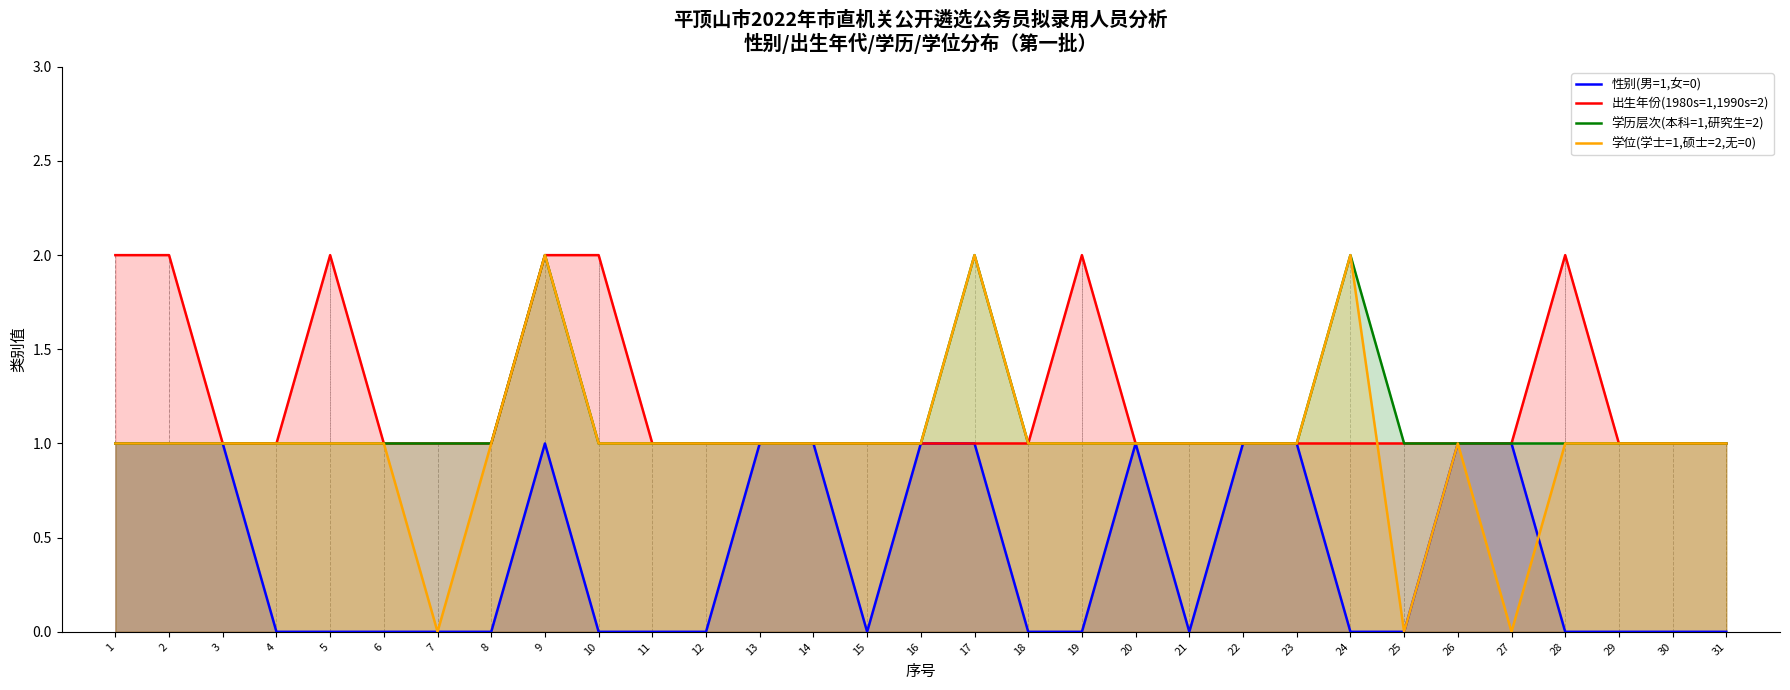

How many 学位(学士=1,硕士=2,无=0) values are between 1 and 2?

28